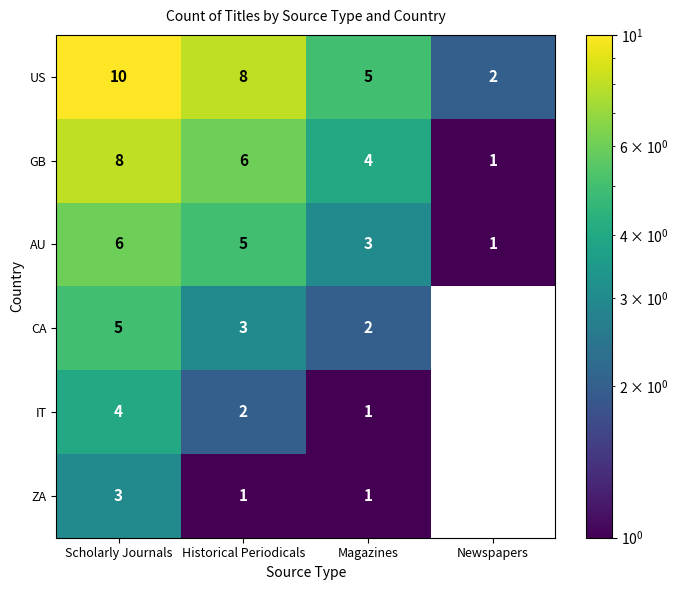

Which series has the largest range (max minus min)?

US